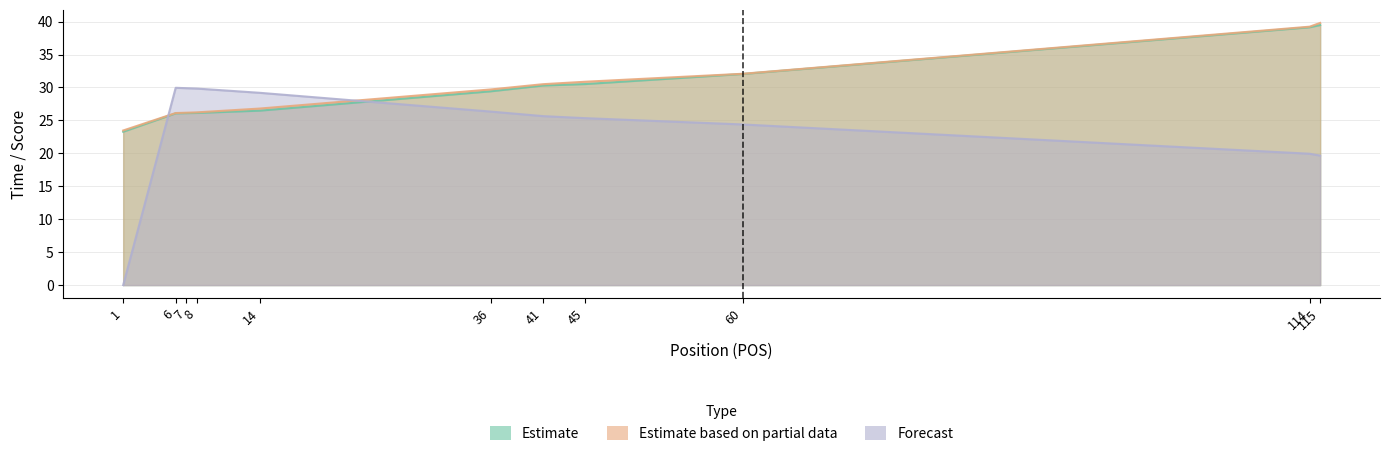

Does the chart have visible grid lines?

Yes